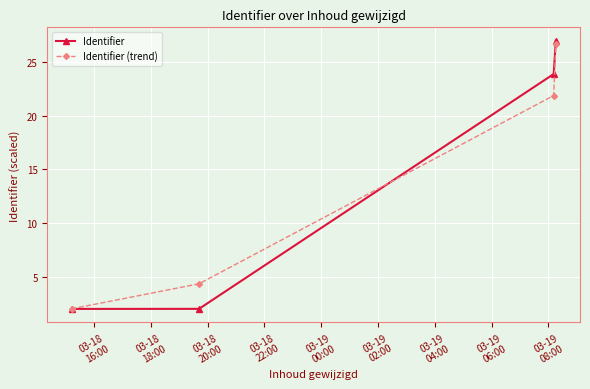

How many lines are shown in the chart?

2